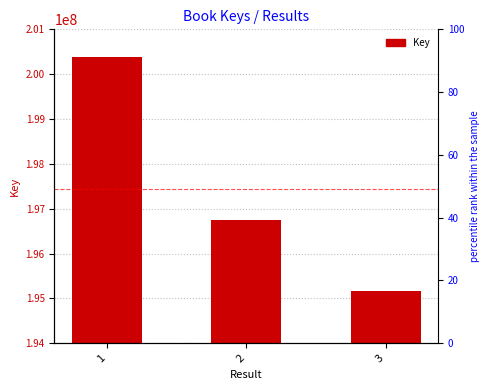

What is the difference between the maximum and minimum values?

5204834